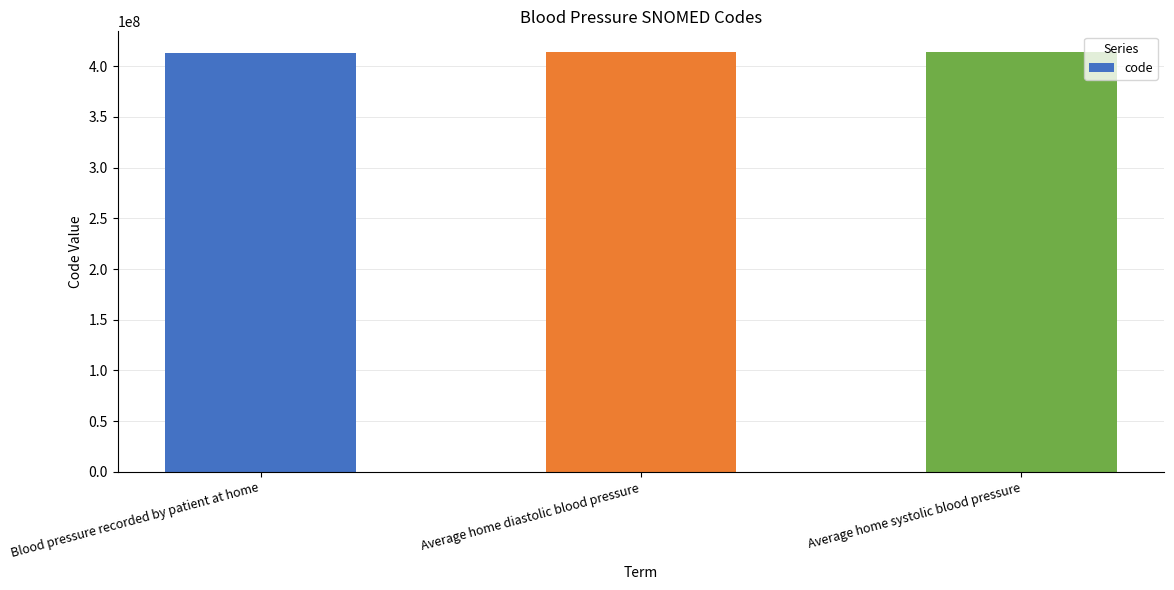

What is the minimum value shown in the chart?

413153004